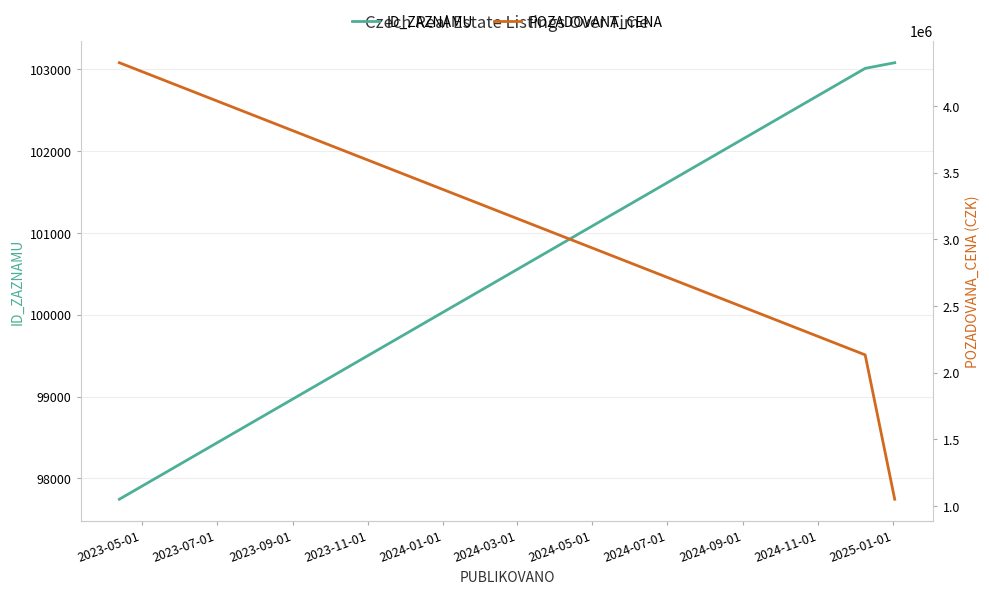

How many data points in ID_ZAZNAMU are above 103013?

1